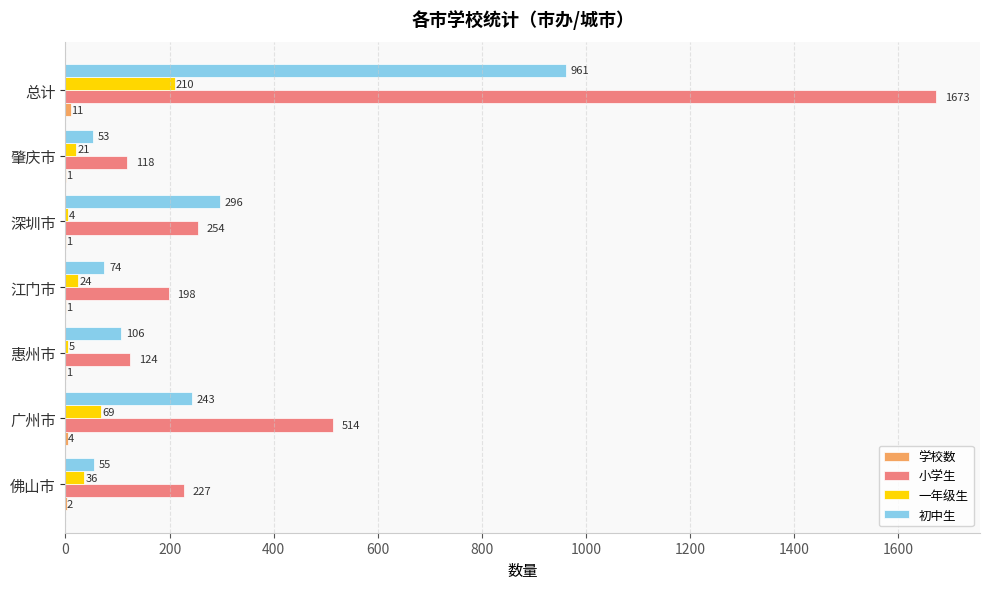

What is the highest value of the 一年级生 series?

210